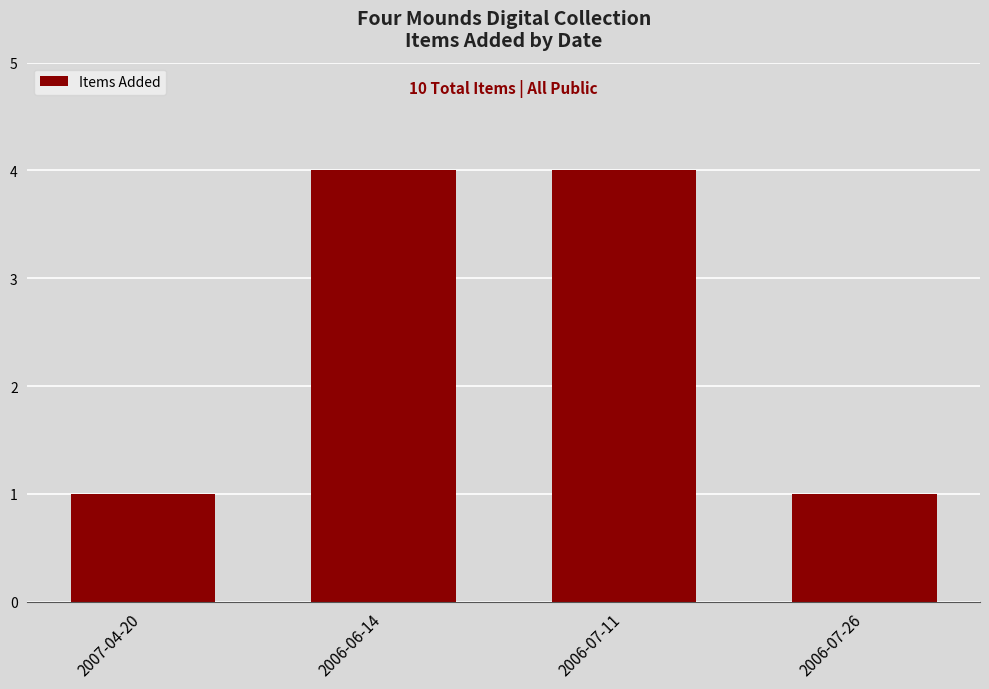

What is the minimum value shown in the chart?

1